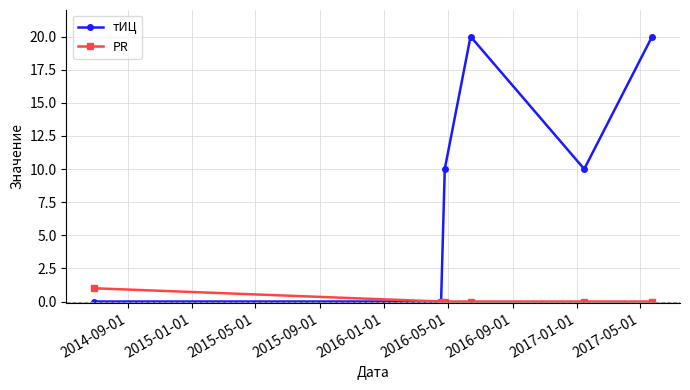

What is the value of the тИЦ point at the 3rd from the left?

10